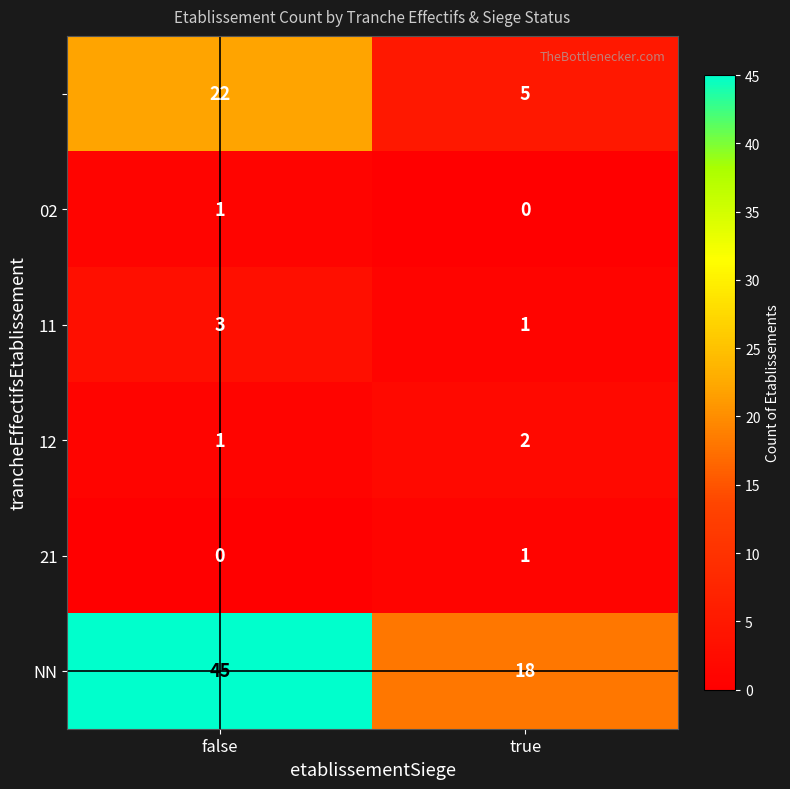

What is the greatest value displayed?

45